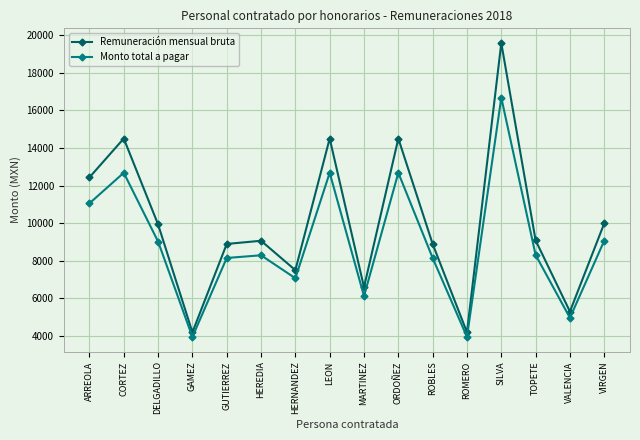

Rank the series by their maximum value, from lowest to highest.

Monto total a pagar, Remuneración mensual bruta